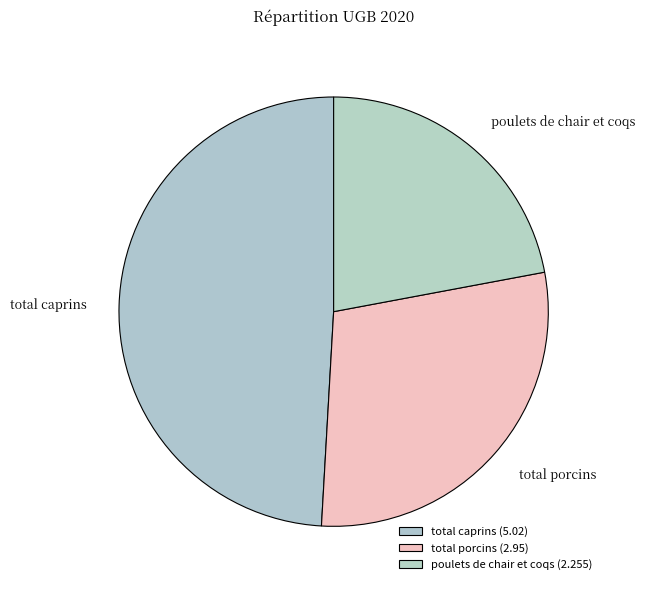

What is the ratio of the value at total caprins to the value at total porcins?

1.7